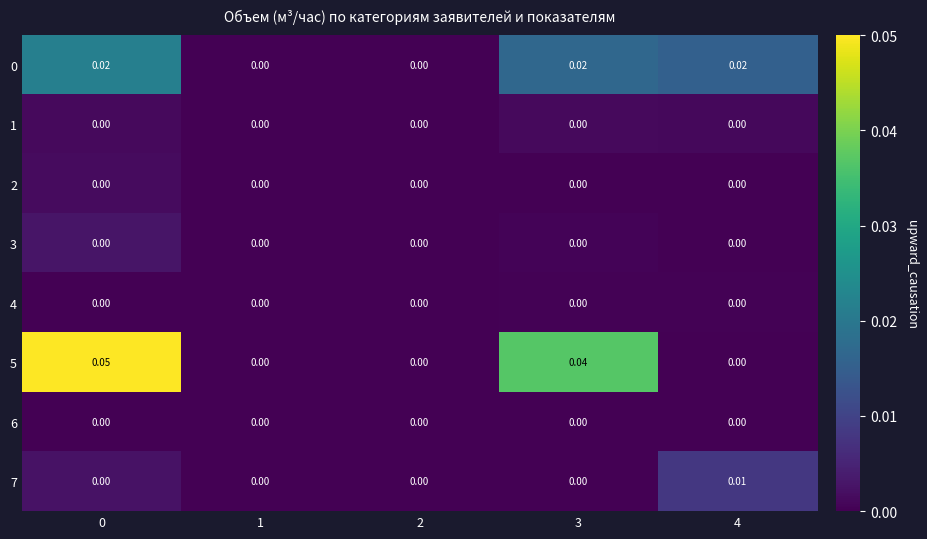

How many values in the 7 series exceed 0?

1